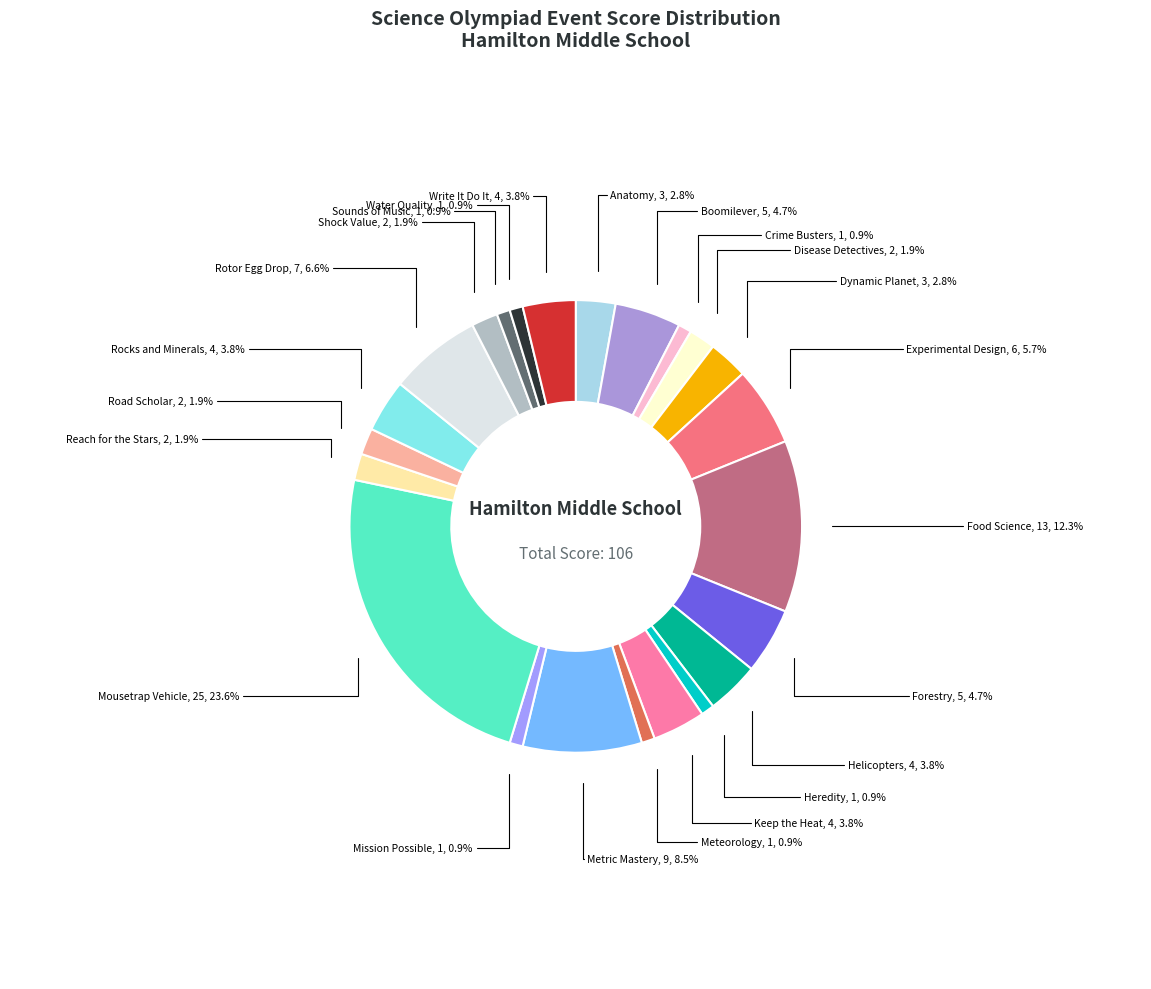

Count the number of slices in the pie.

23